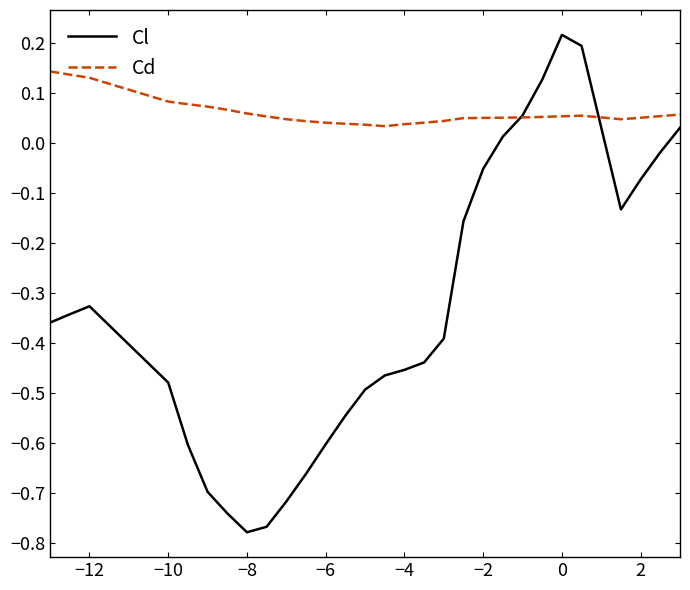

Rank the series by their maximum value, from highest to lowest.

Cl, Cd